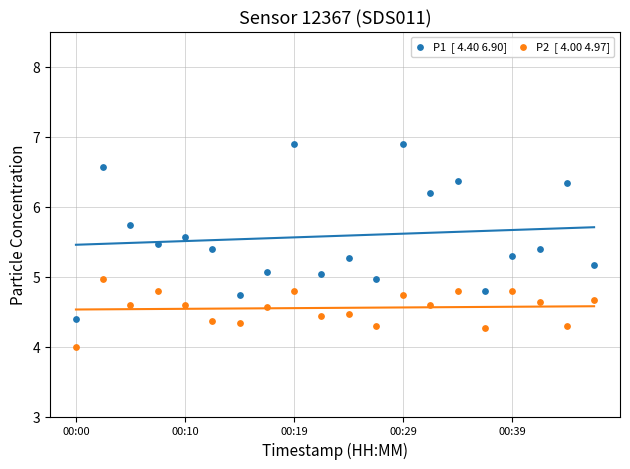

Across all data points, what is the range of Y values (max minus min)?

2.9